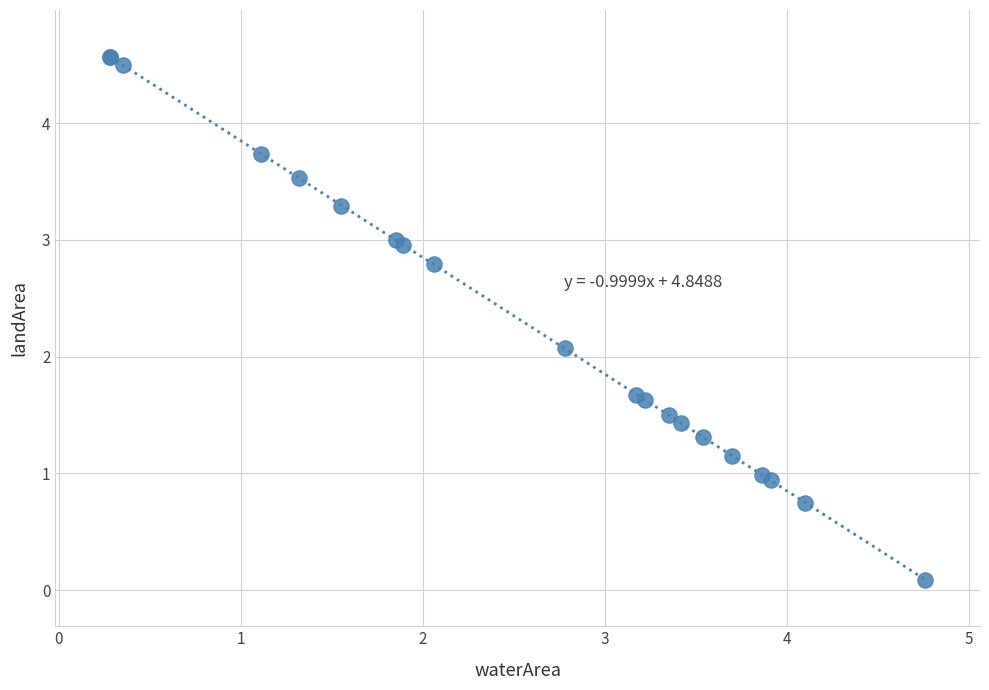

What Y value in the scatter plot is closest to 2?

2.1